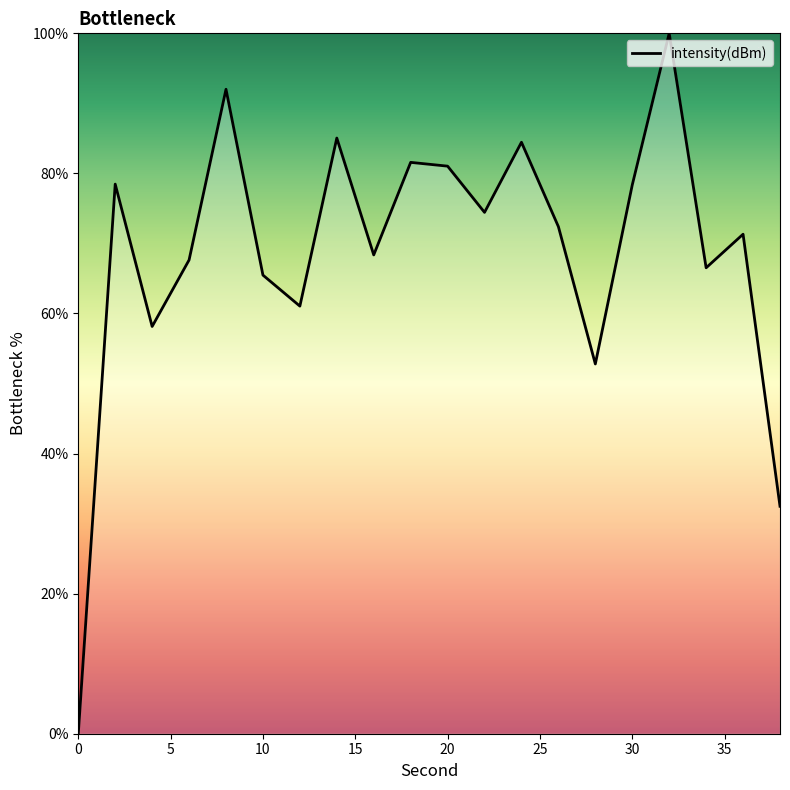

True or false: there are more than 2 points higher than both neighbors.

True